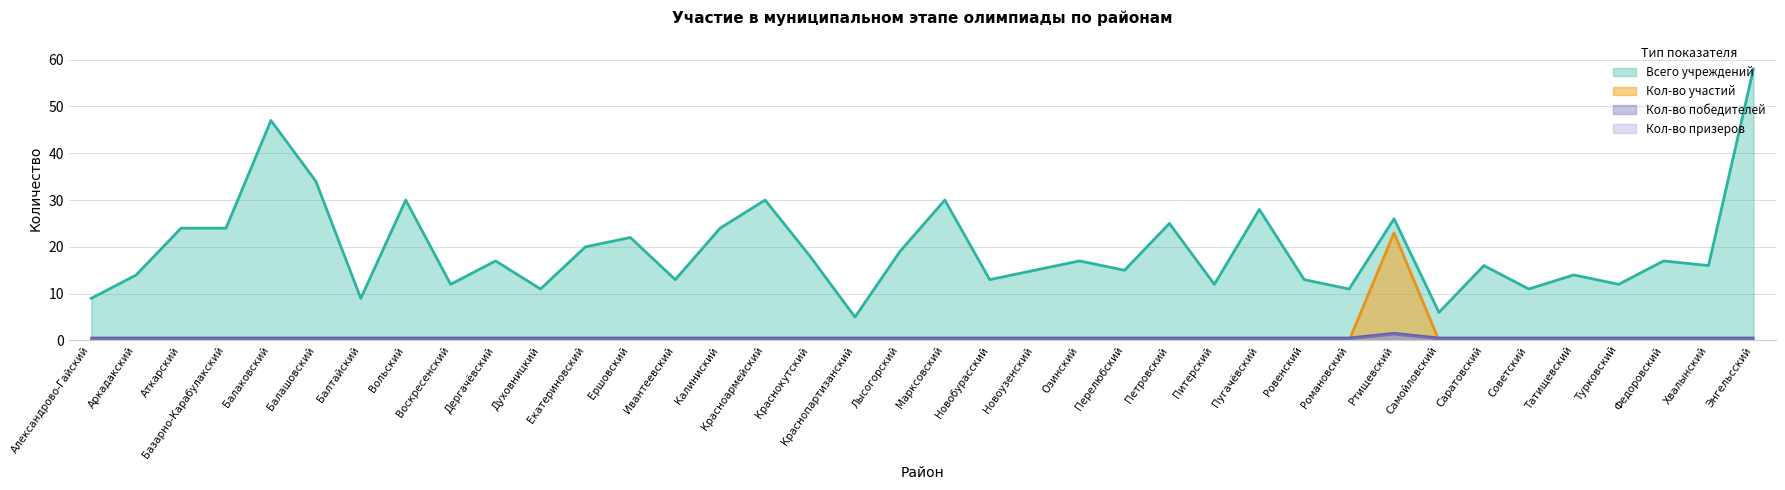

What is the total value across all series at Базарно-Карабулакский?

24.9